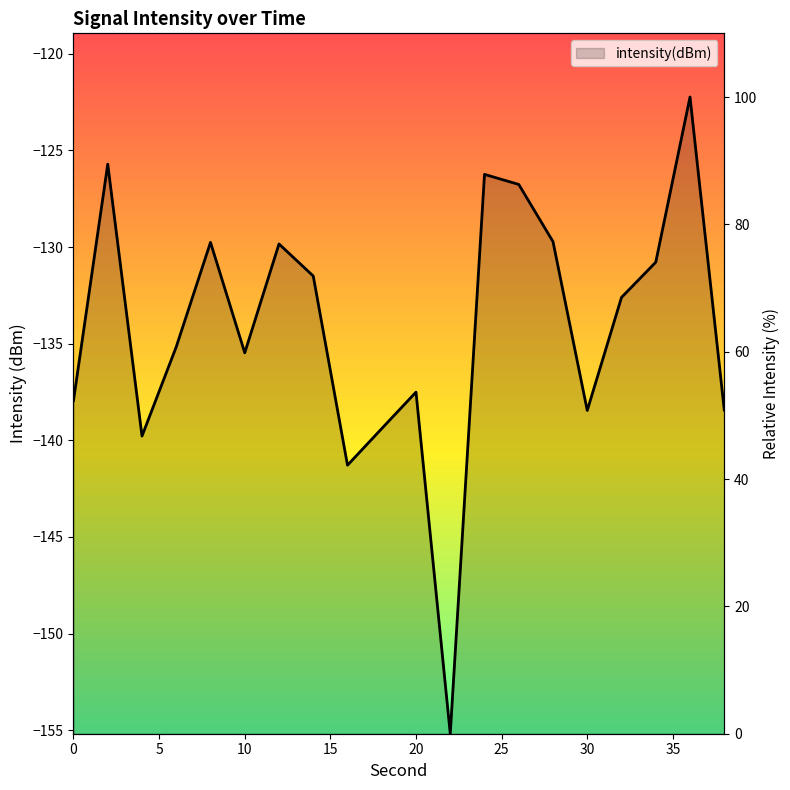

What is the maximum value shown in the chart?

100.0